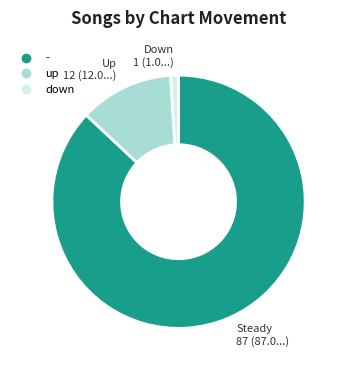

Is there a majority slice in this chart?

Yes